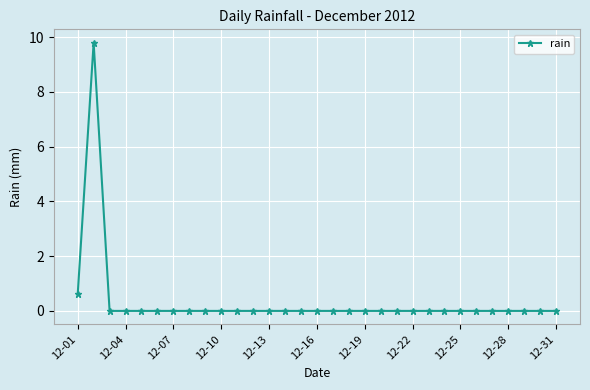

Reading right to left, transcribe all the data shown in this chart.

0.0	0.0	0.0	0.0	0.0	0.0	0.0	0.0	0.0	0.0	0.0	0.0	0.0	0.0	0.0	0.0	0.0	0.0	0.0	0.0	0.0	0.0	0.0	0.0	0.0	0.0	0.0	0.0	0.0	9.8	0.6